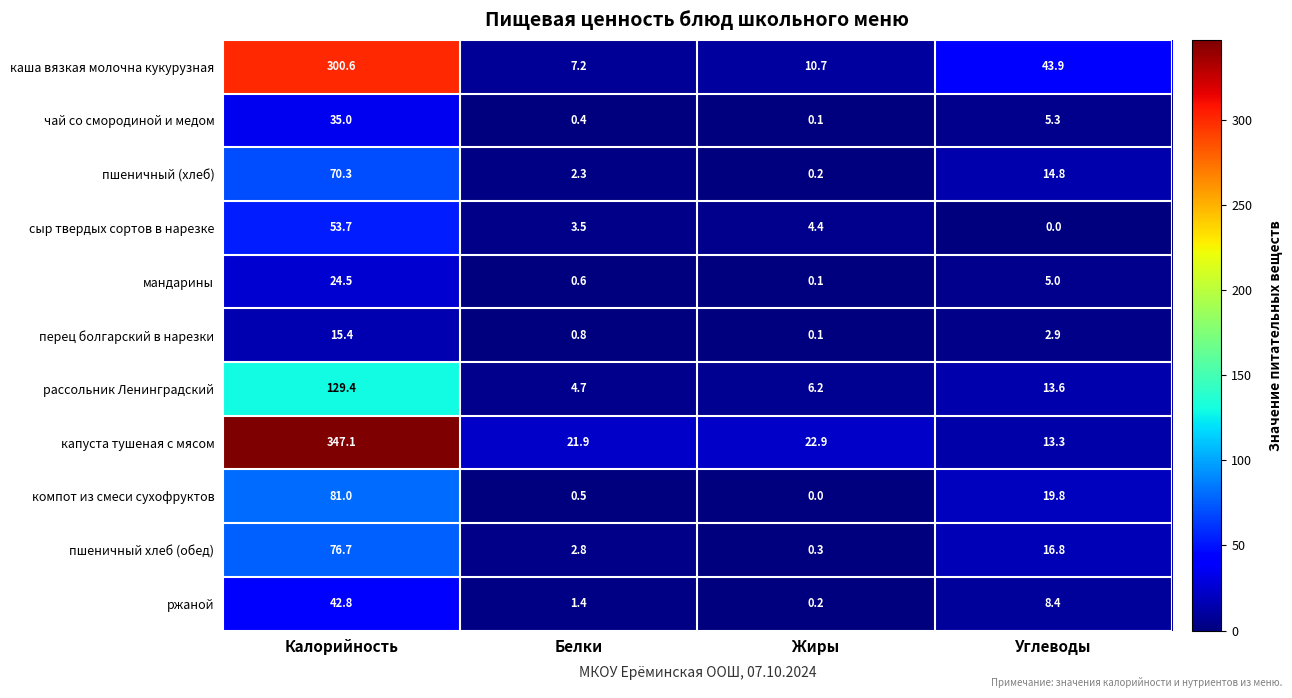

Which series has the largest total across all categories?

капуста тушеная с мясом